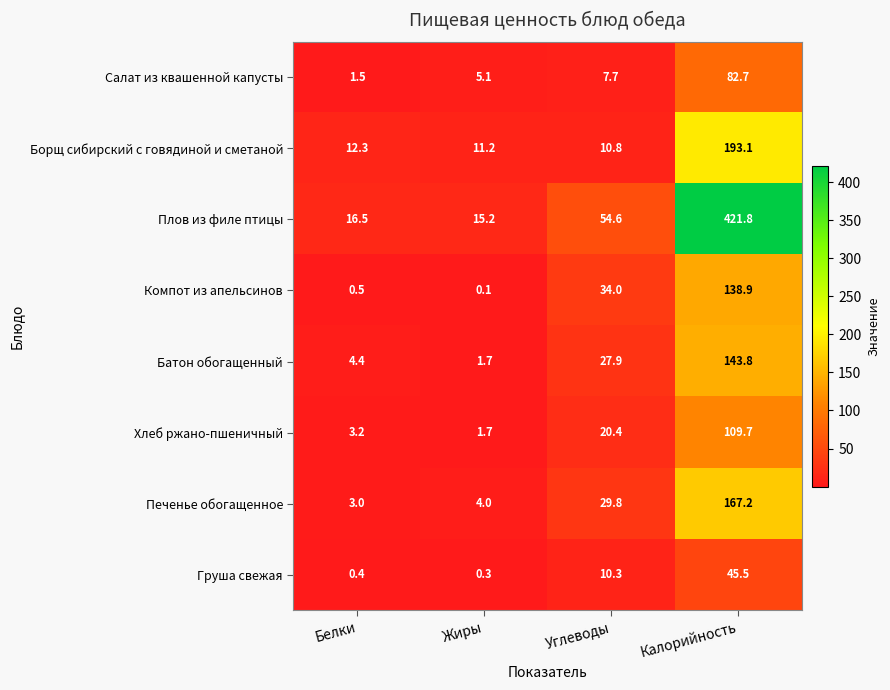

Which series has the largest total across all categories?

Плов из филе птицы